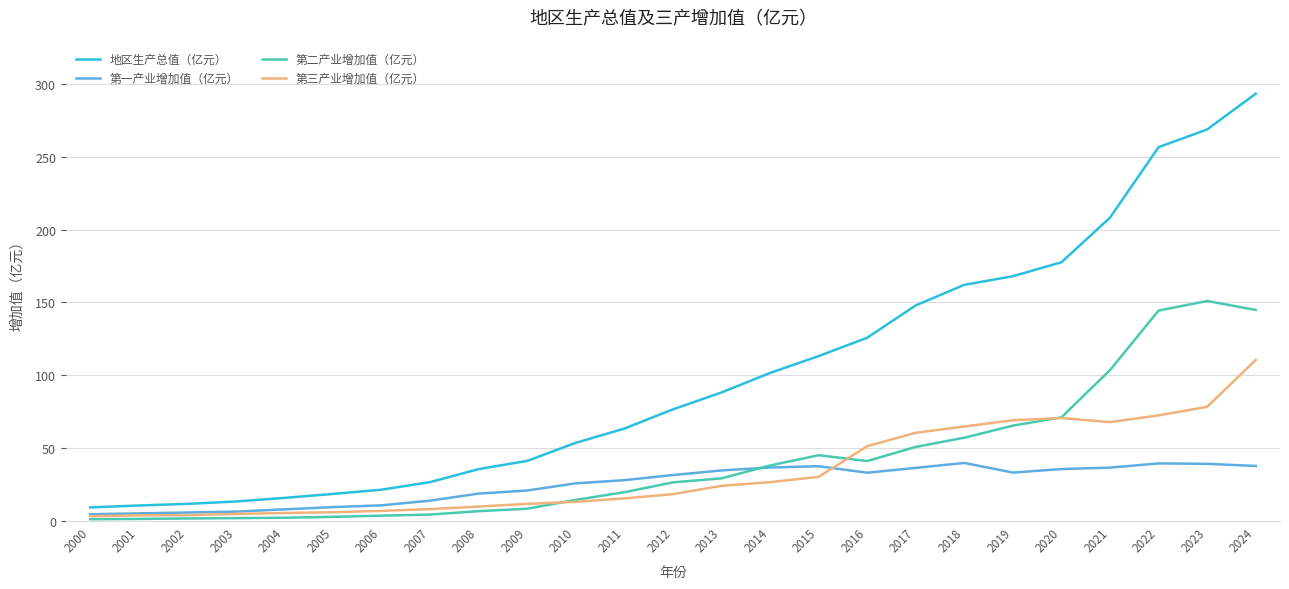

What is the difference between the highest and lowest values at 2015?

82.8